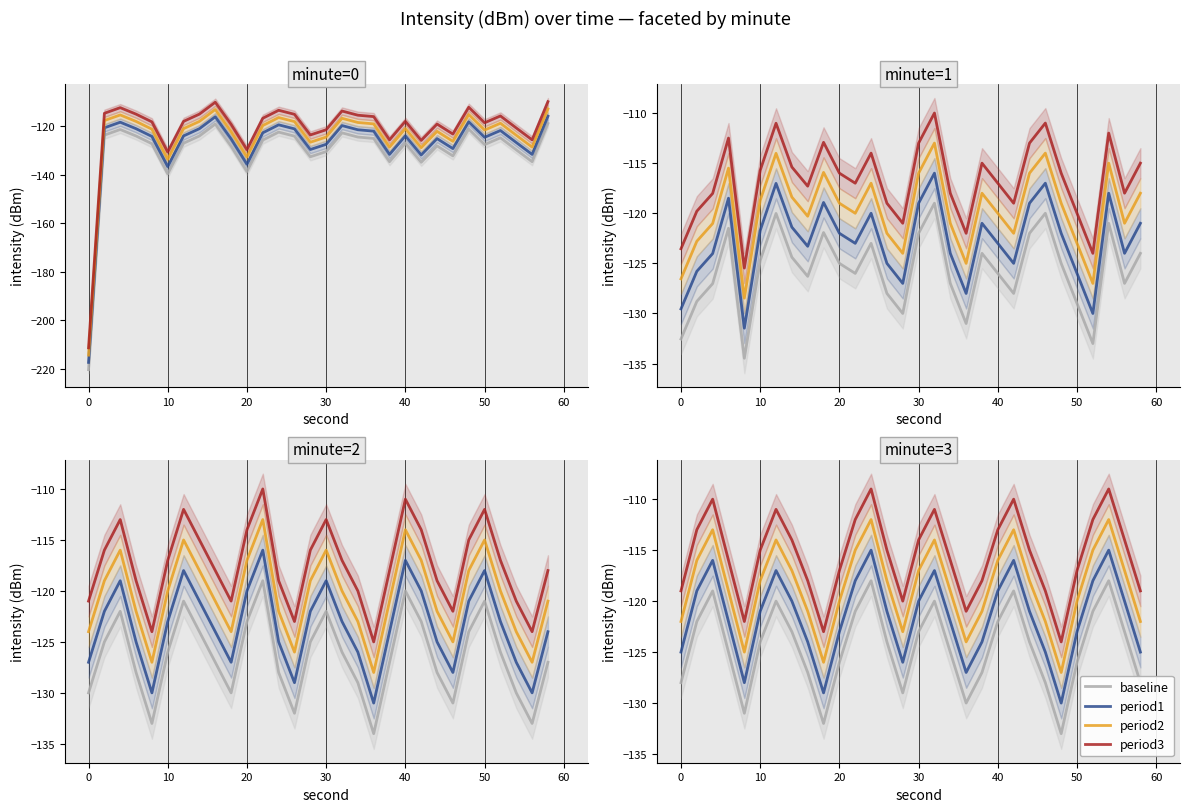

List the series in order of their peak value, highest first.

period3, period2, period1, baseline